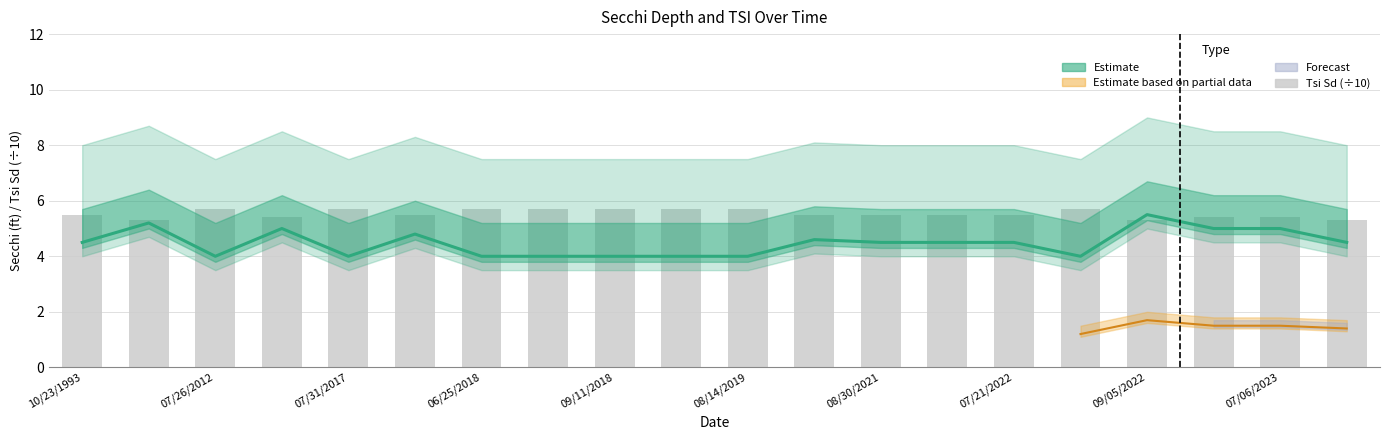

Between 07/06/2023 and 15, which series saw the biggest shift?

Estimate (Secchi ft)